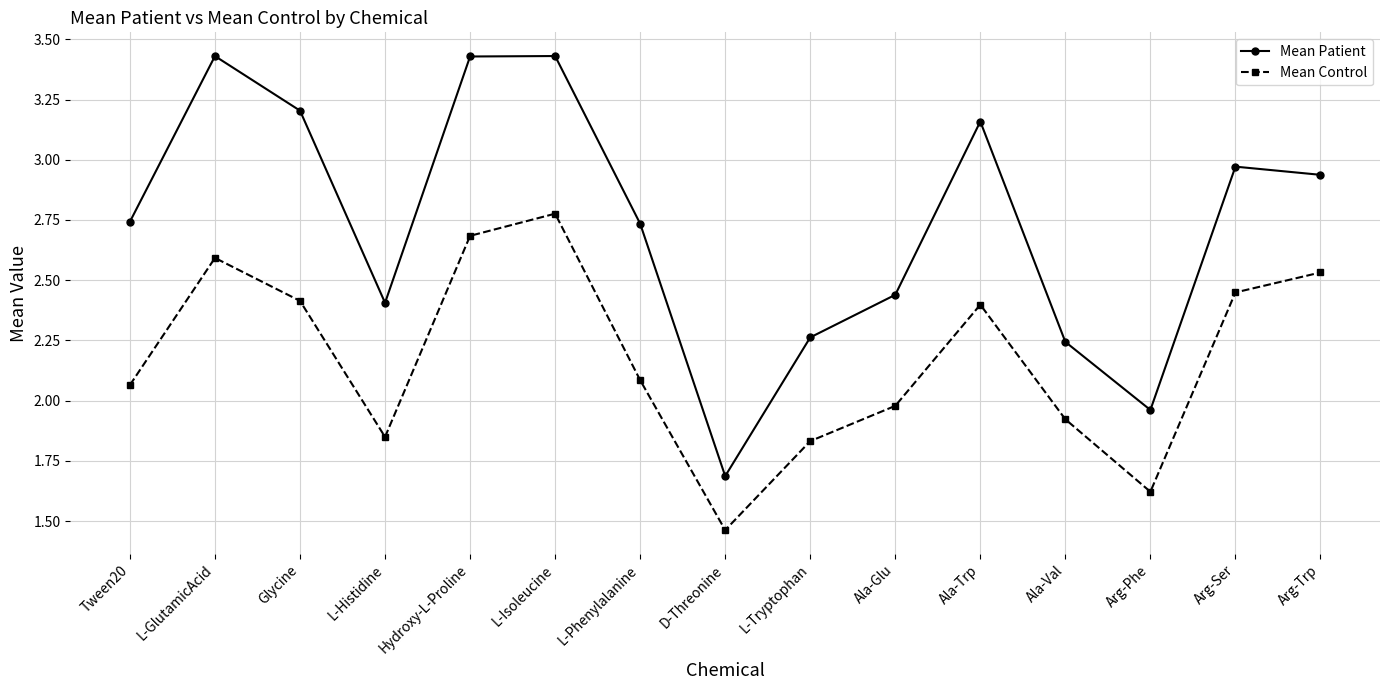

Which series has the largest total across all categories?

Mean Patient